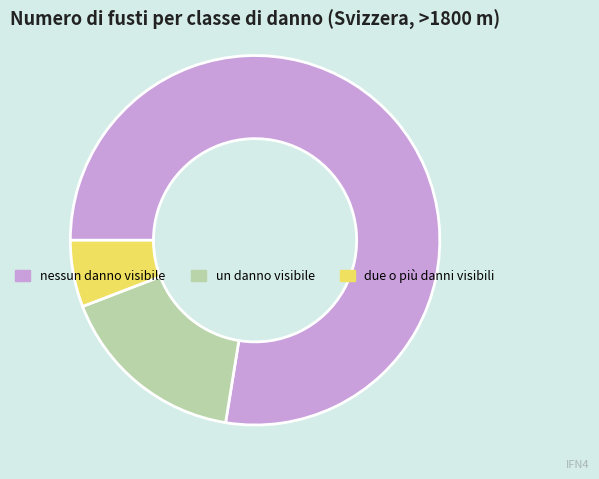

Do un danno visibile and due o più danni visibili together represent more than half of the pie?

No